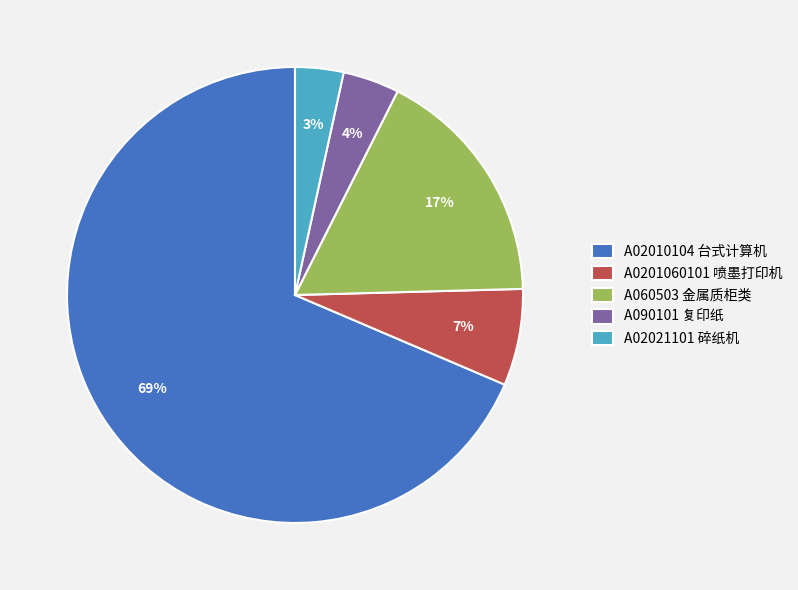

Is the sum of A060503 金属质柜类 and A090101 复印纸 greater than half?

No